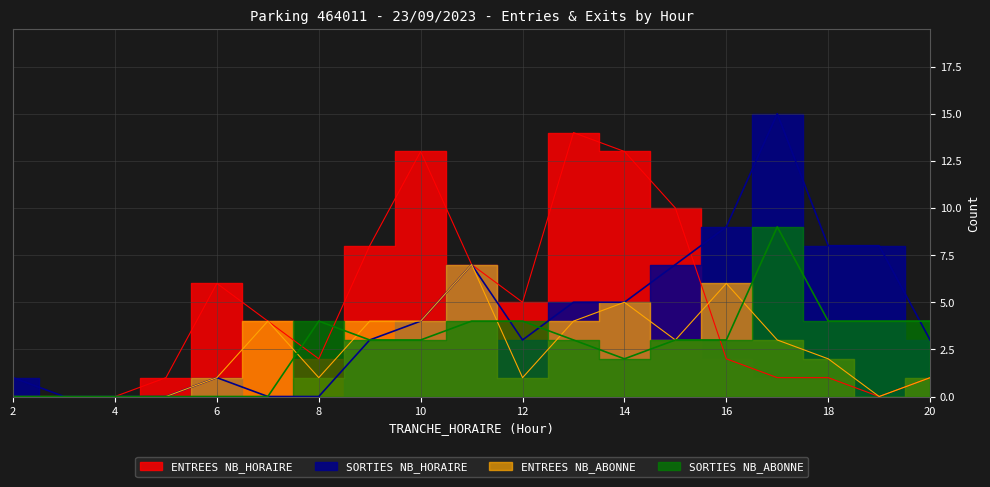

Is it true that ENTREES NB_HORAIRE equals 5 at 15?

False